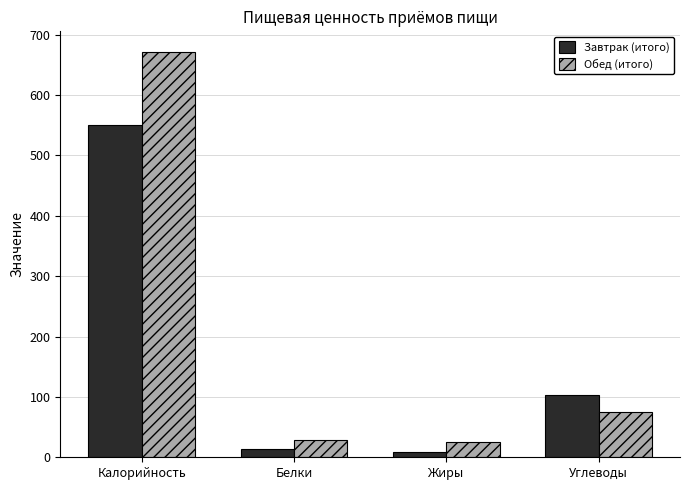

Rank the series at Белки from lowest to highest value.

Завтрак (итого), Обед (итого)